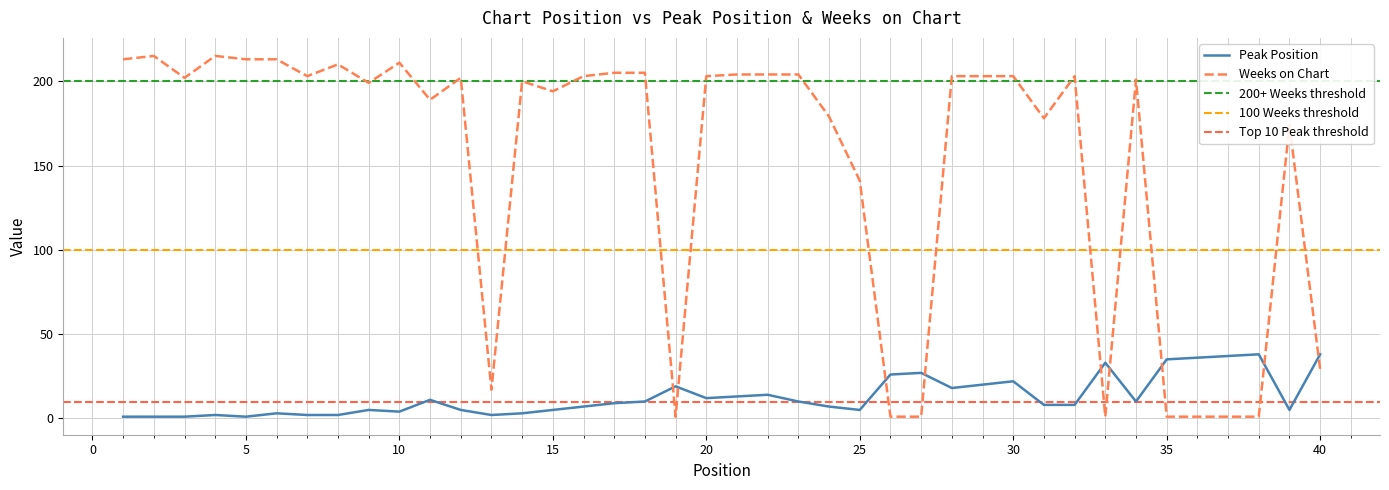

The value of Weeks on Chart at 26 is 1. True or false?

False